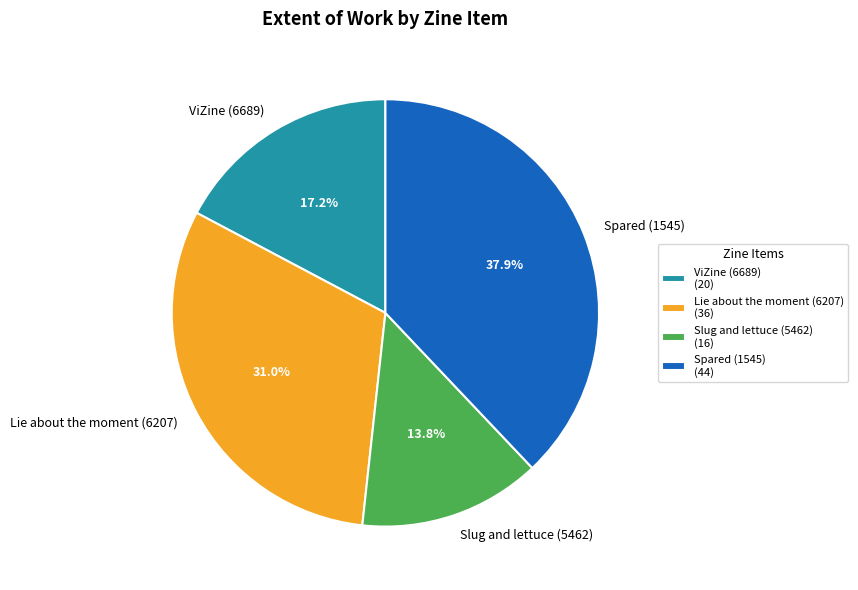

Approximately how many times larger is the value at Slug and lettuce (5462) compared to ViZine (6689)?

0.8